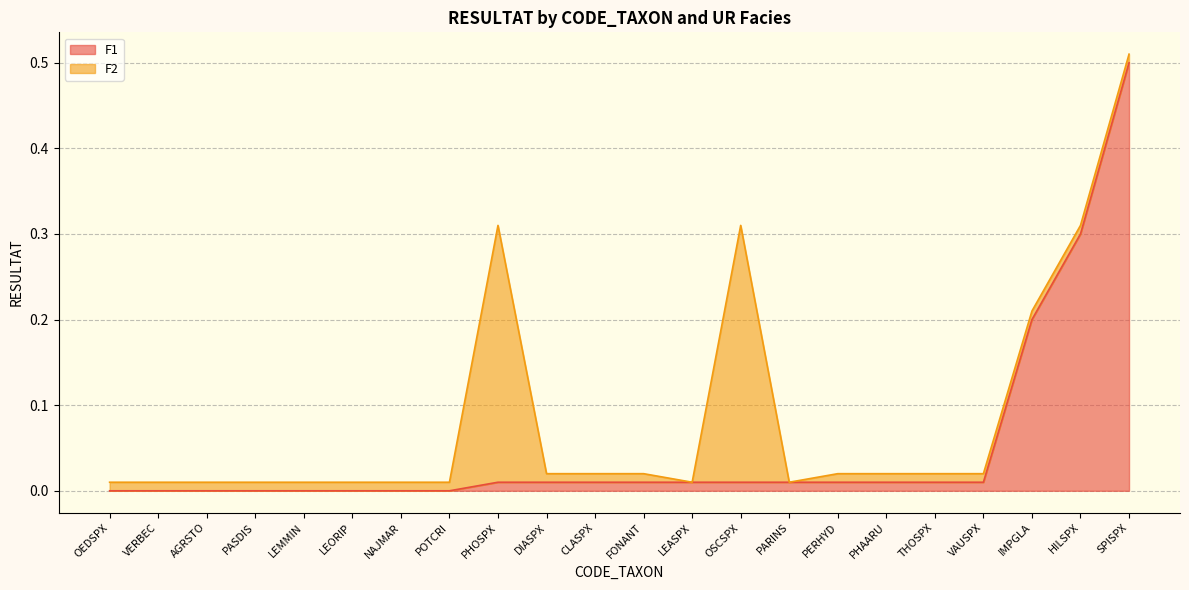

Does the chart display data point markers on the line(s)?

No